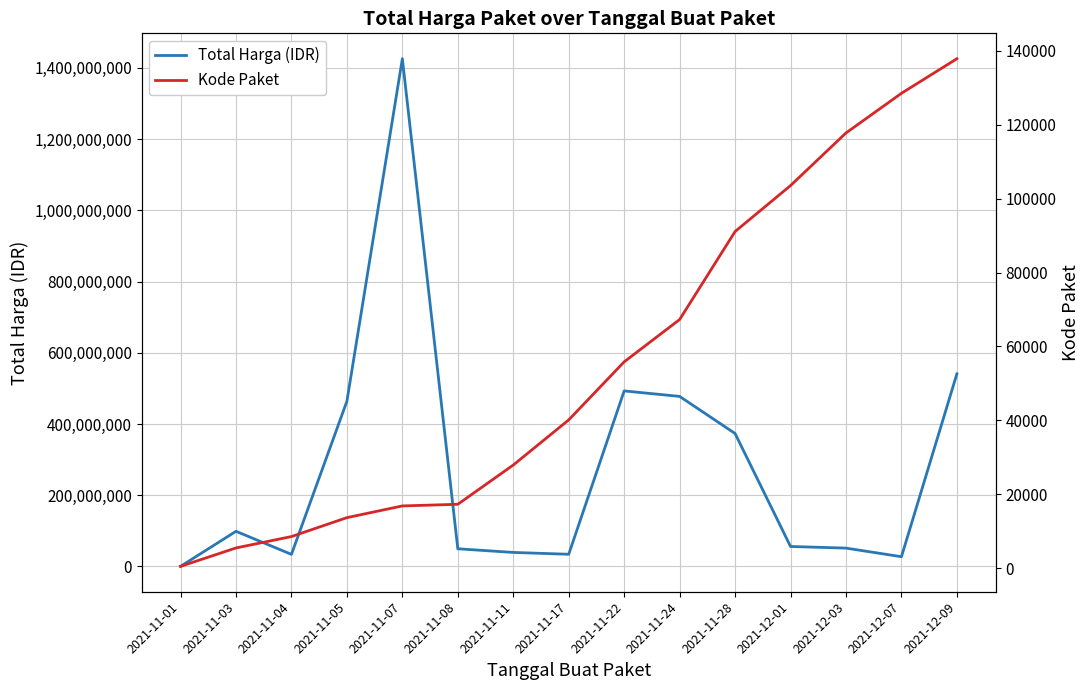

True or false: Kode Paket has more than 0 interior local peaks.

False